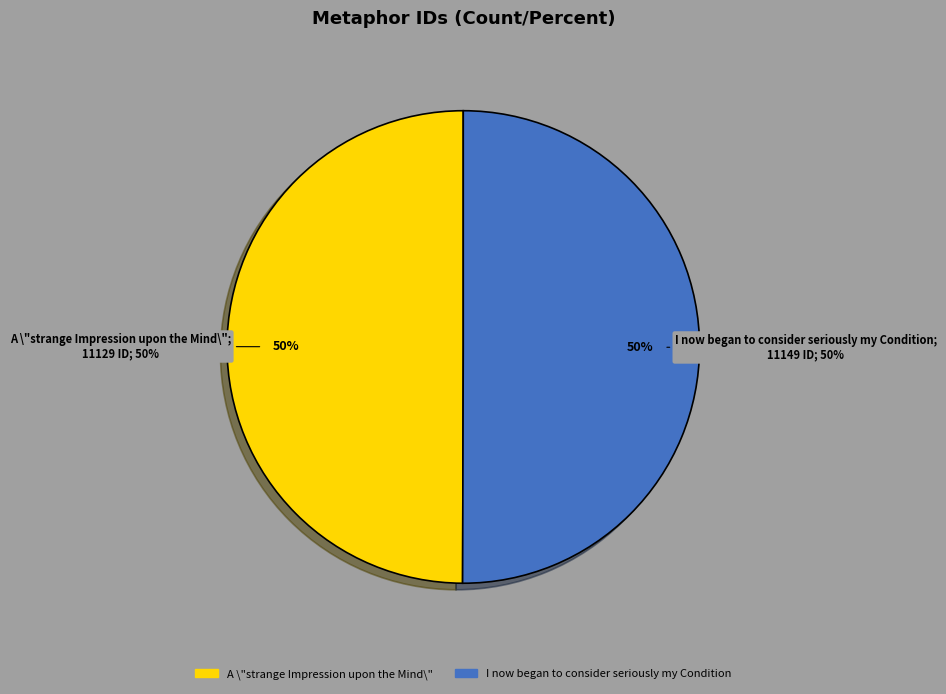

To the nearest percent, what portion does A \"strange Impression upon the Mind\" represent?

50%